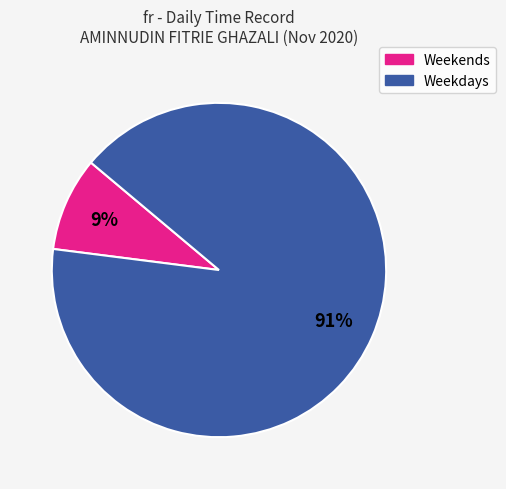

To the nearest percent, what is the difference between the largest and smallest slice percentages?

82%